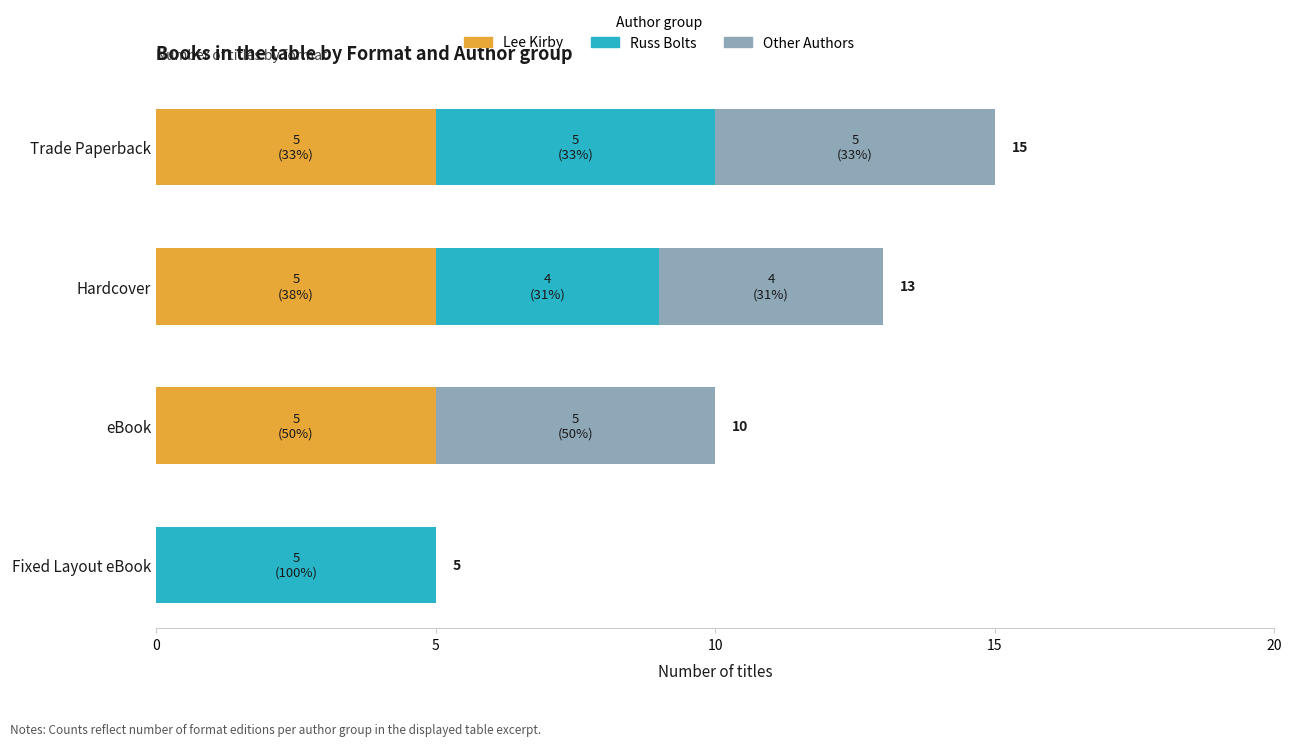

The Lee Kirby series shows 5 at Hardcover. True or false?

True